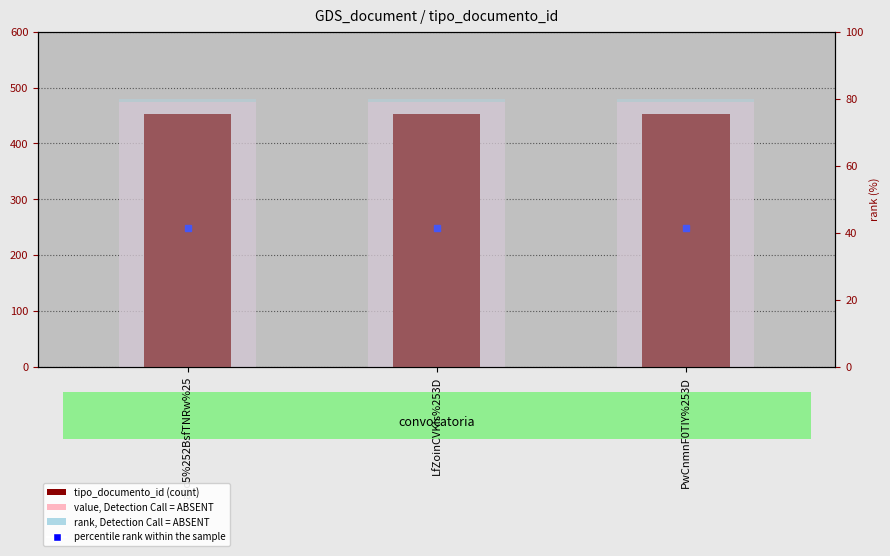

What is the label of the 3rd bar from the right?

a3c5%252BsfTNRw%25